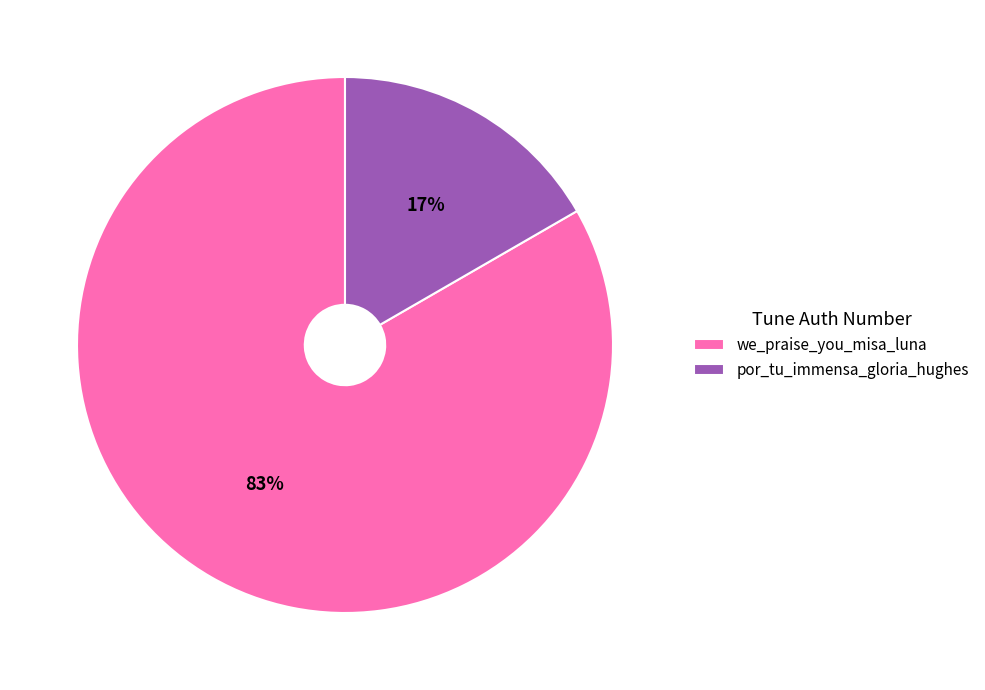

To the nearest percent, what percentage of the pie is por_tu_immensa_gloria_hughes?

17%